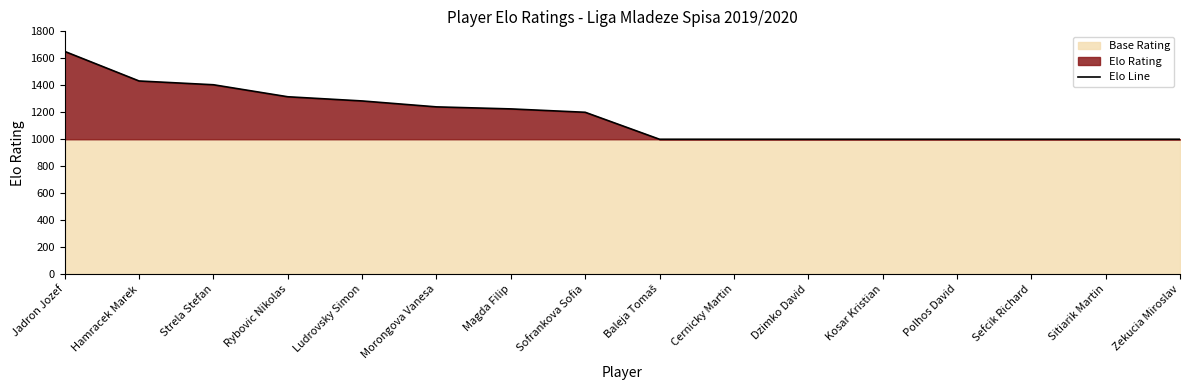

What is the sum of the values at Strela Stefan and Baleja Tomaš?

2404